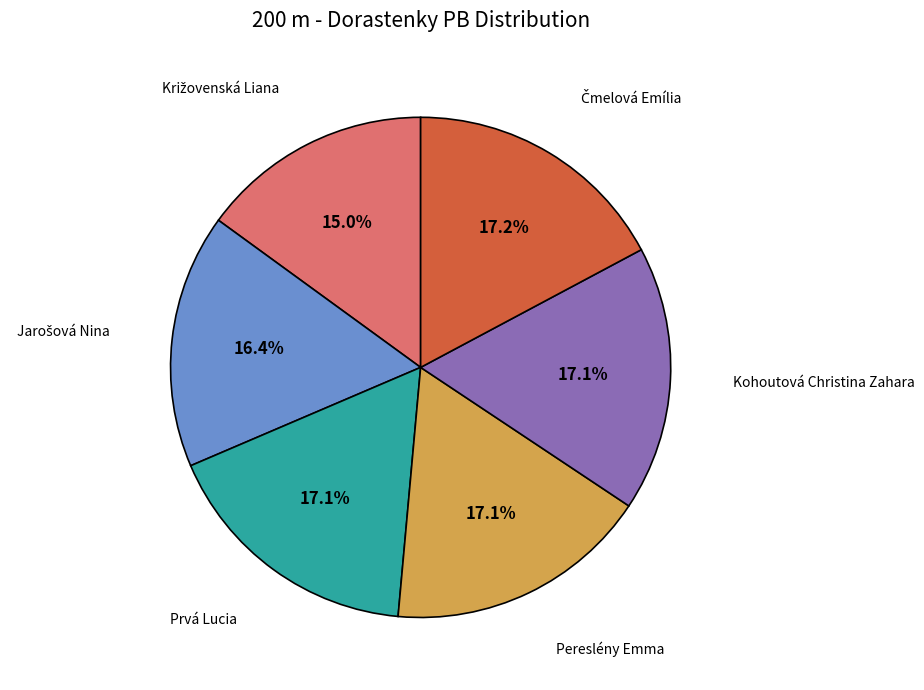

Does any single category account for the majority?

No